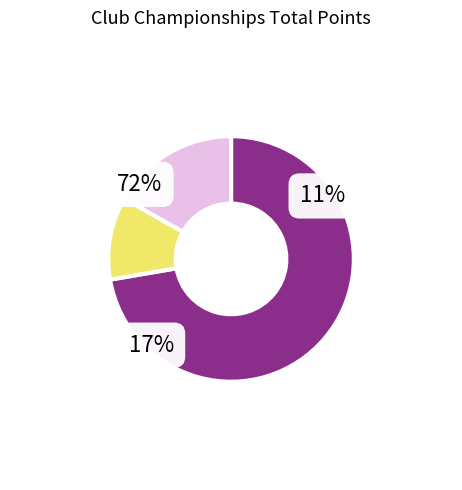

To the nearest percent, what is the difference between the largest and smallest slice percentages?

61%